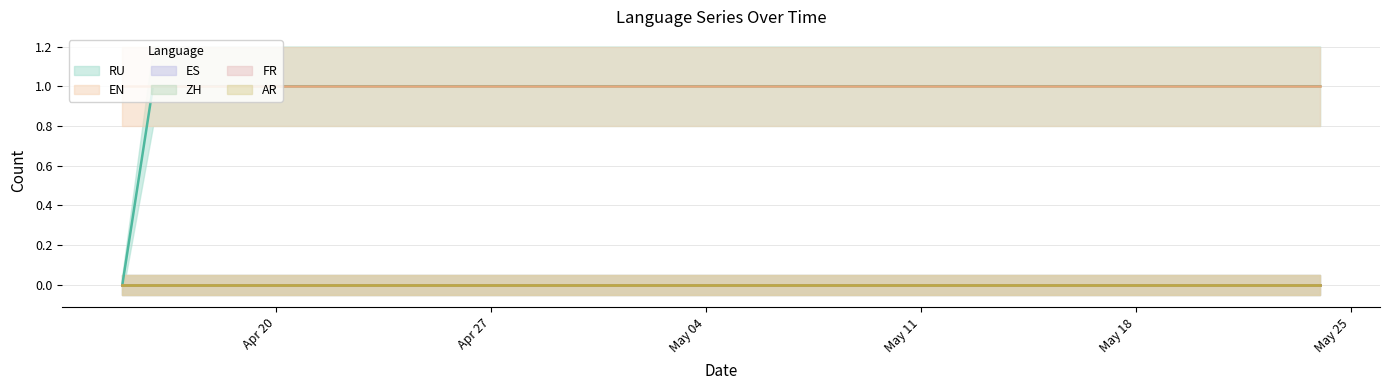

What is the label of the 30th point from the left?

2020-05-14